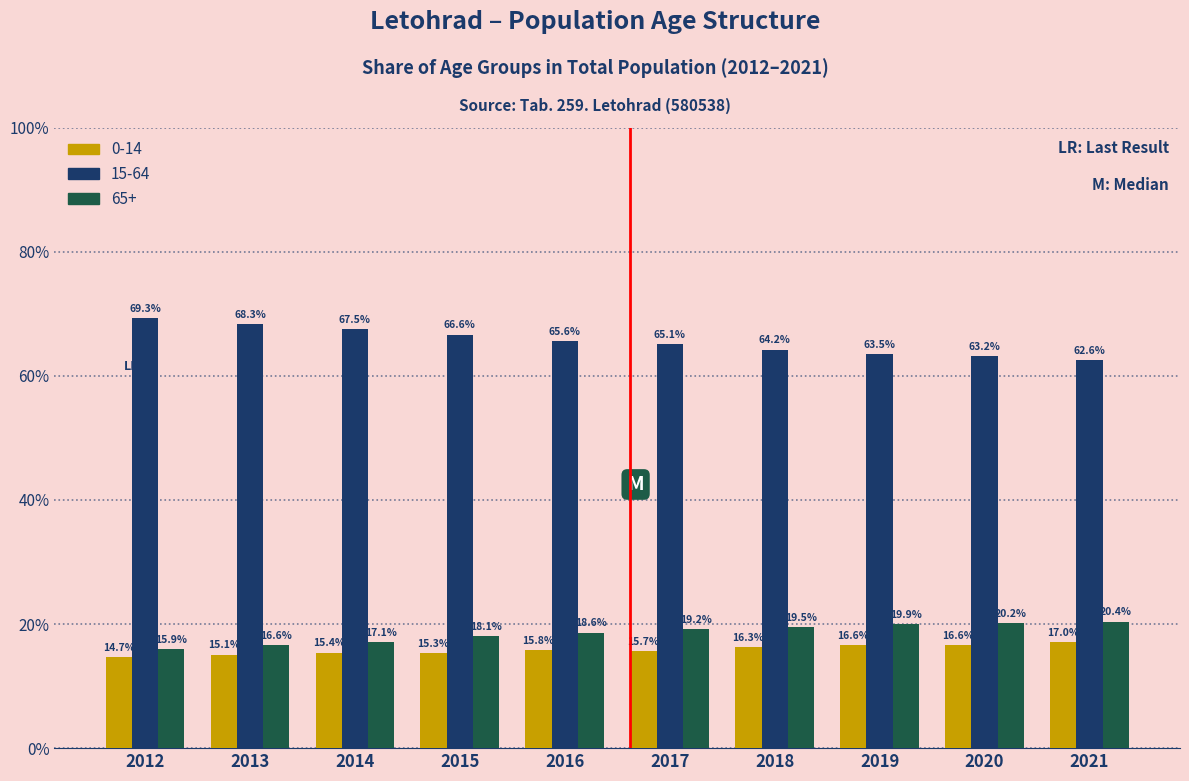

Reading right to left, extract all data points from this chart.

0-14: 2021=17.0	2020=16.6	2019=16.6	2018=16.3	2017=15.7	2016=15.8	2015=15.3	2014=15.4	2013=15.1	2012=14.7
15-64: 2021=62.6	2020=63.2	2019=63.5	2018=64.2	2017=65.1	2016=65.6	2015=66.6	2014=67.5	2013=68.3	2012=69.3
65+: 2021=20.4	2020=20.2	2019=19.9	2018=19.5	2017=19.2	2016=18.6	2015=18.1	2014=17.1	2013=16.6	2012=15.9